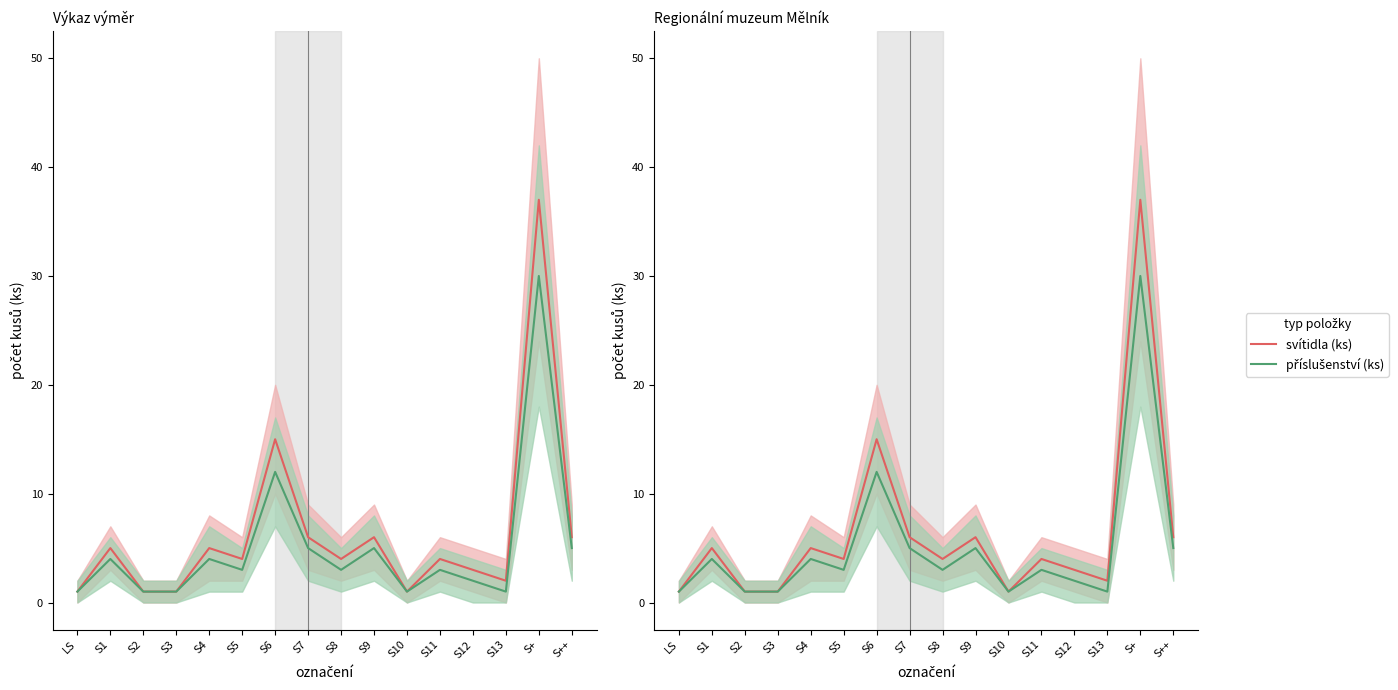

True or false: svítidla (ks) has a value of 4 at S8.

True